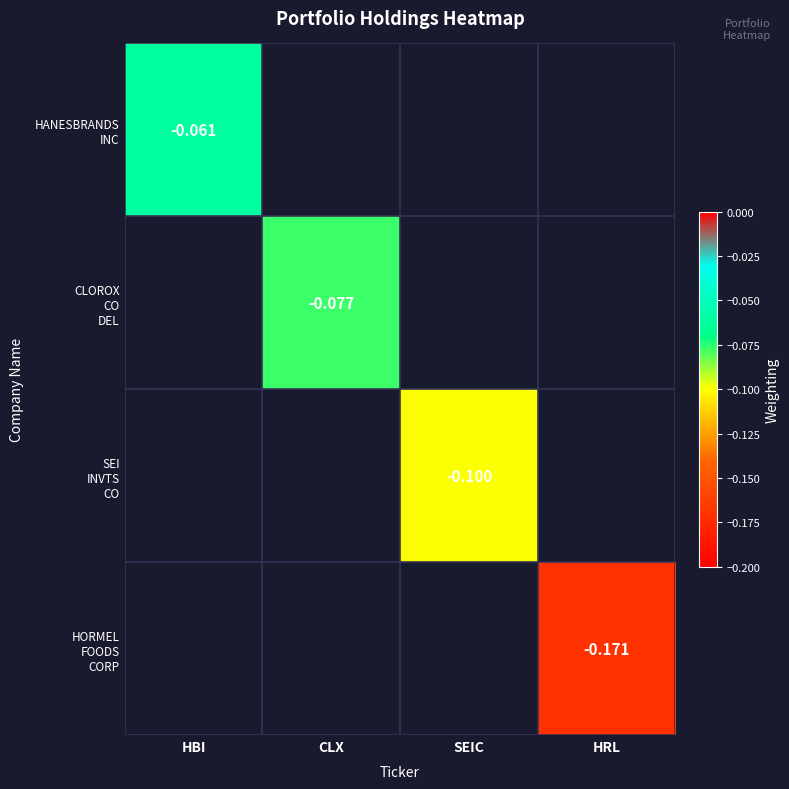

Which series has the largest range (max minus min)?

HANESBRANDS INC